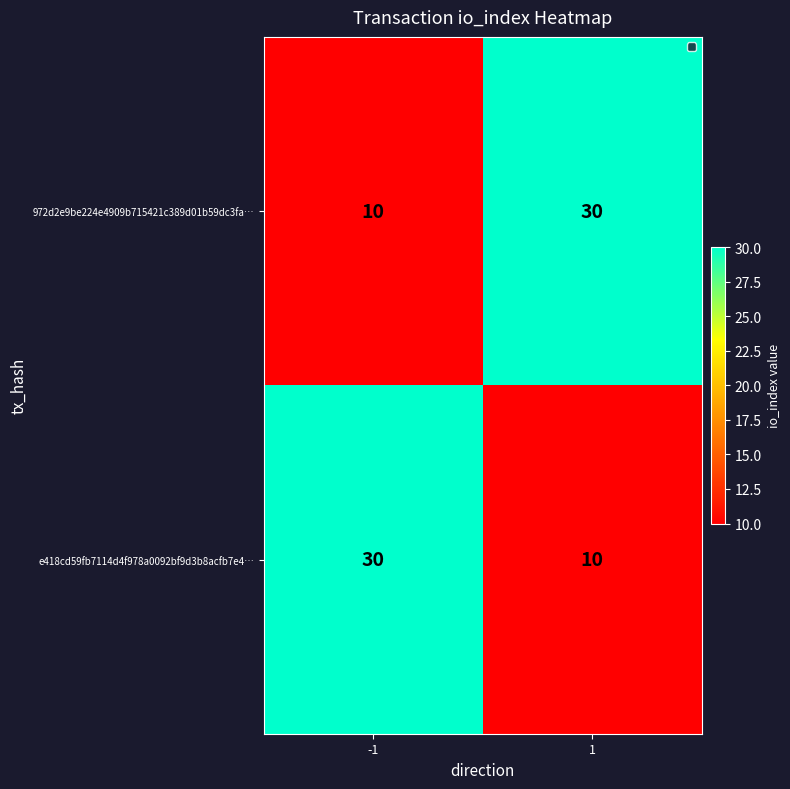

What is the total value across all series at -1?

40